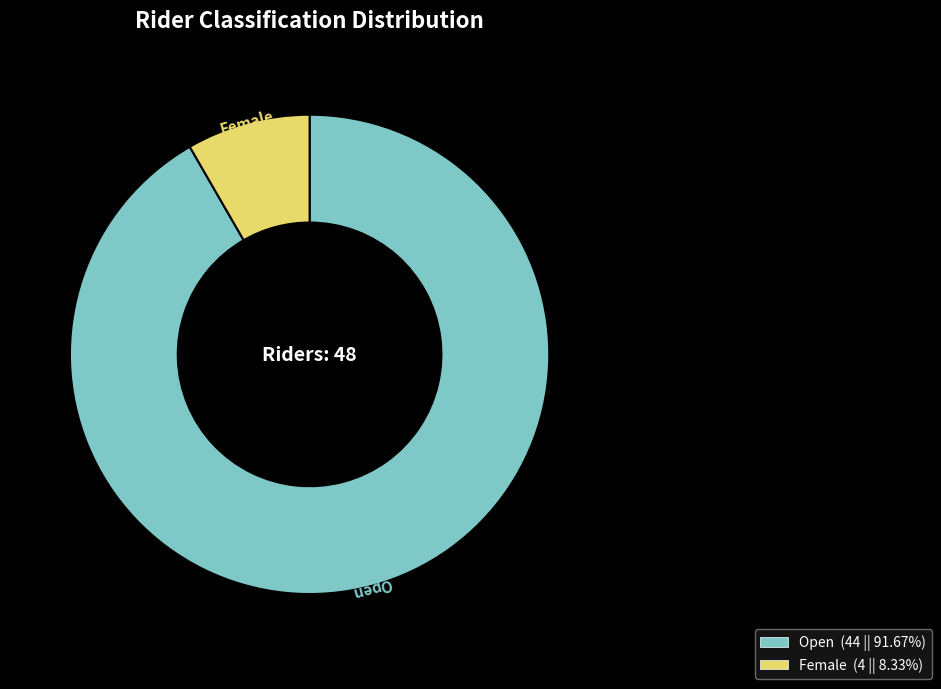

What is the ratio of the value at Female to the value at Open?

0.1